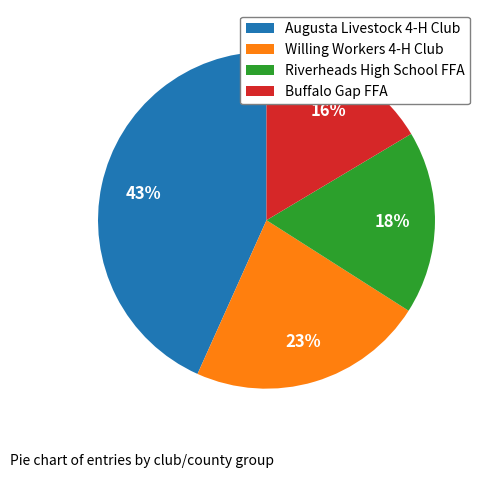

Is Augusta Livestock 4-H Club the majority of the pie?

No